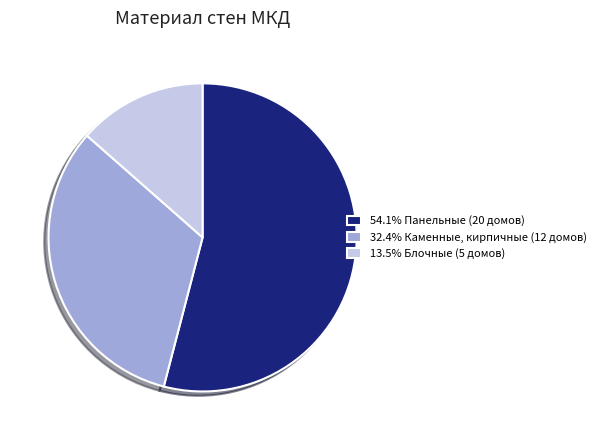

What is the ratio of the value at 32.4% Каменные, кирпичные (12 домов) to the value at 54.1% Панельные (20 домов)?

0.6